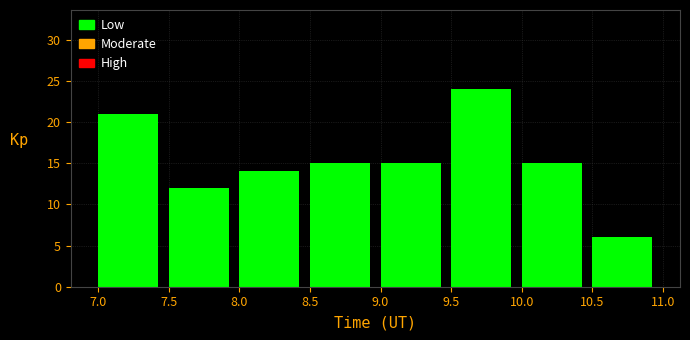

Which range on the x-axis has the tallest bar?

9.5 to 10.0